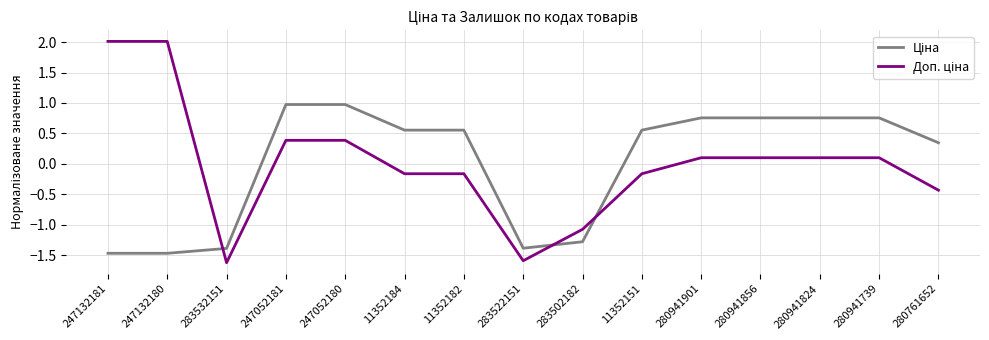

What position from the right is 247132181?

15